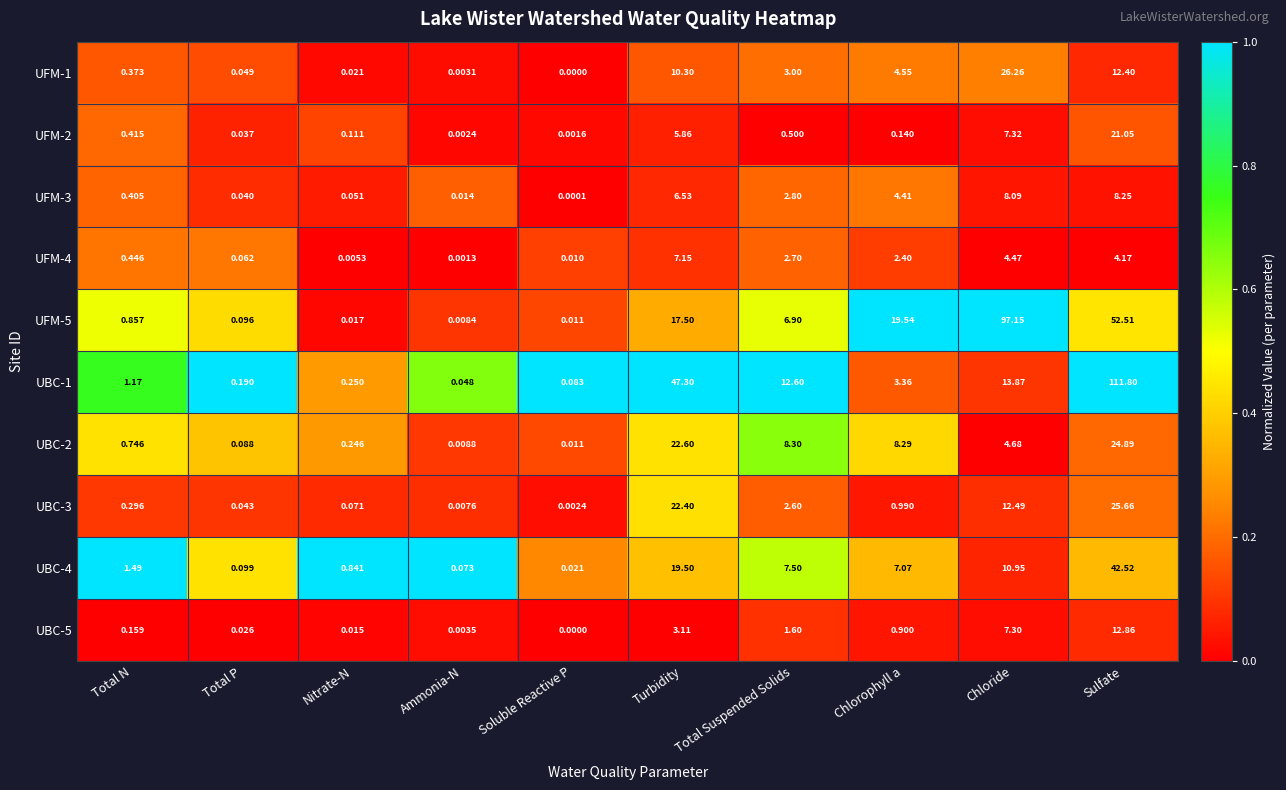

At which label is UFM-4 closest to 3?

Total Suspended Solids